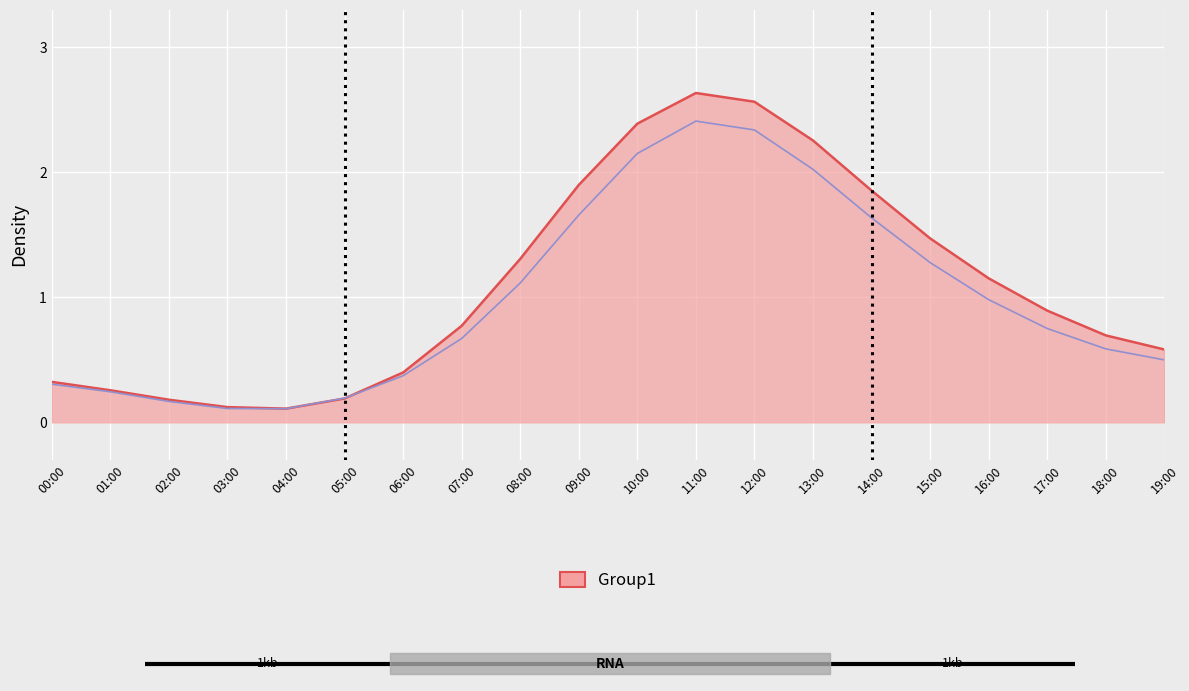

Which has a higher value, 08:00 or 00:00?

08:00